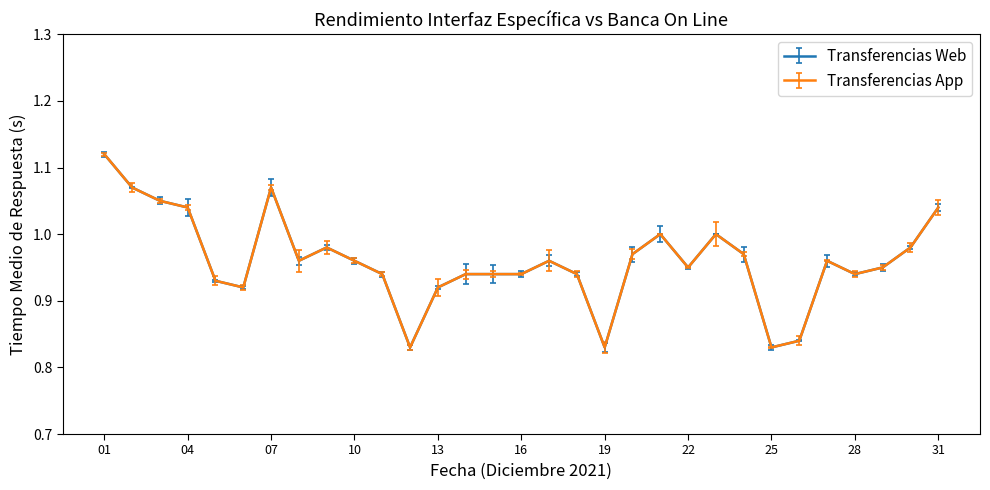

Is this an area chart (filled region under the line)?

No